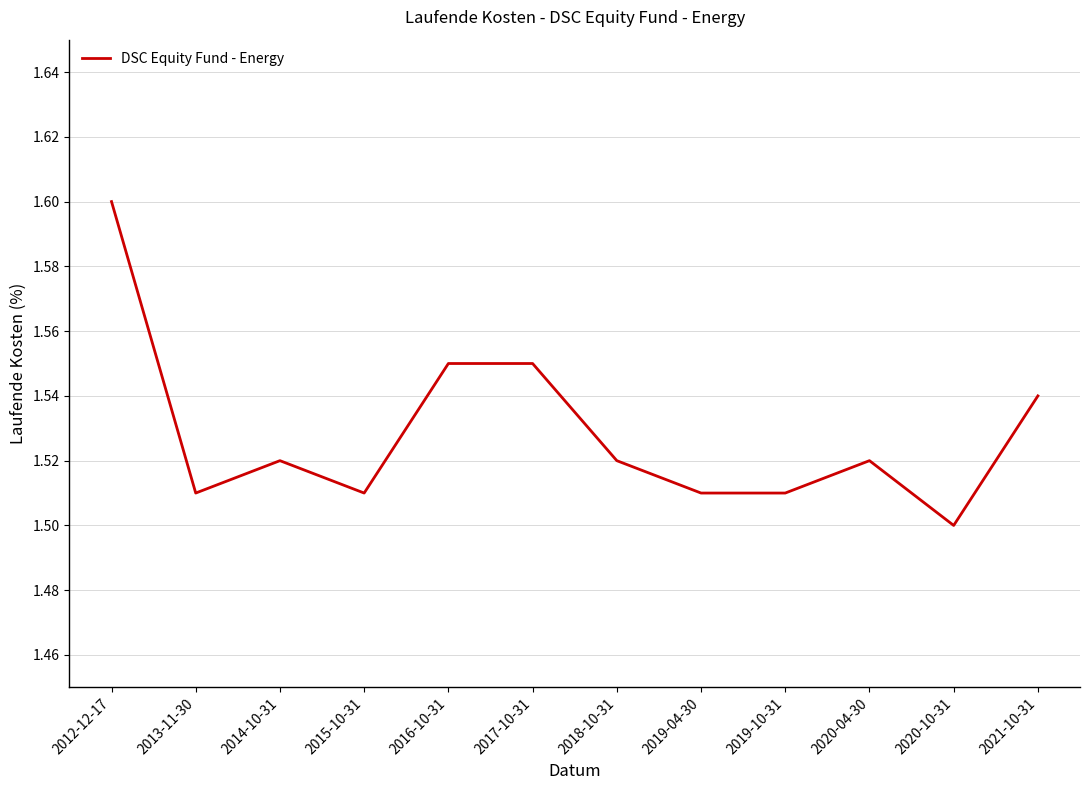

At which label is the value closest to 1?

2020-10-31